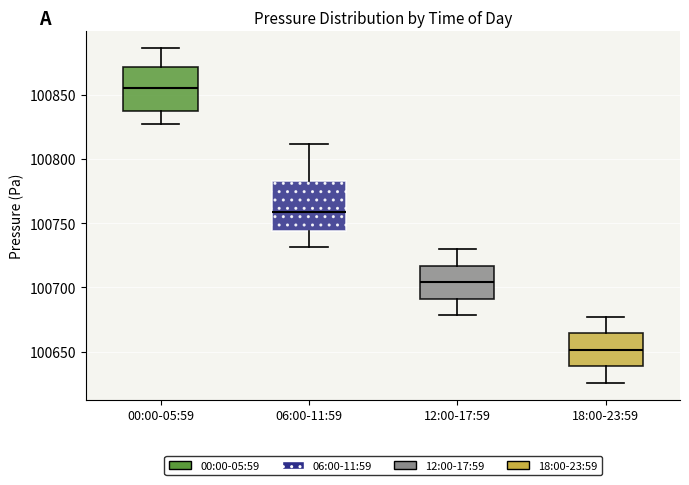

Which box has the lowest median line?

18:00-23:59